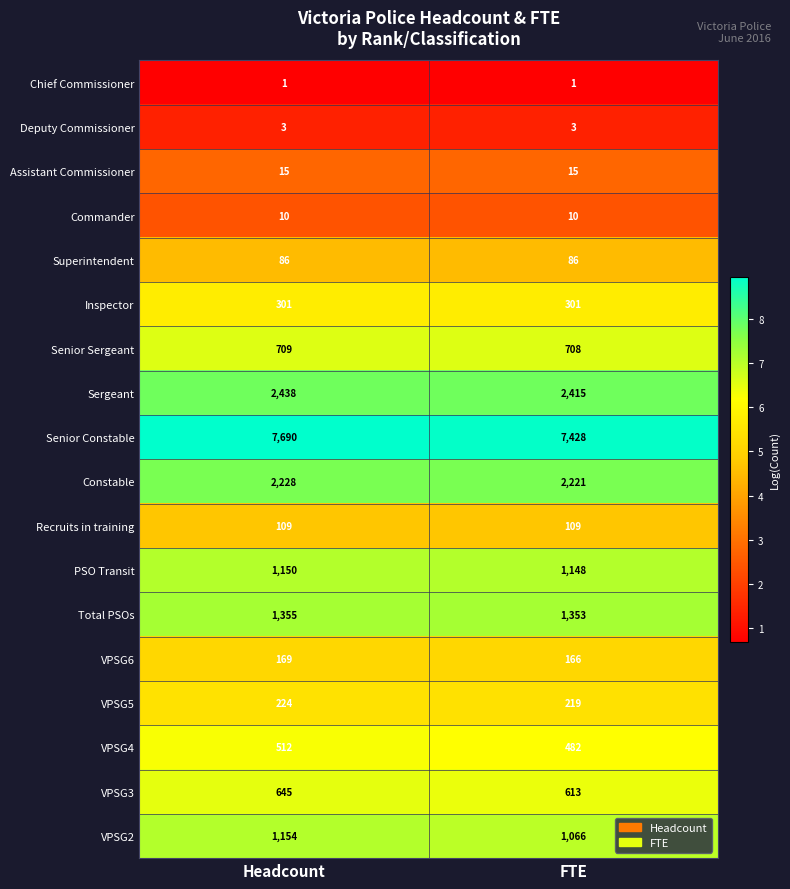

What is the difference between the maximum and minimum values in the VPSG3 series?

32